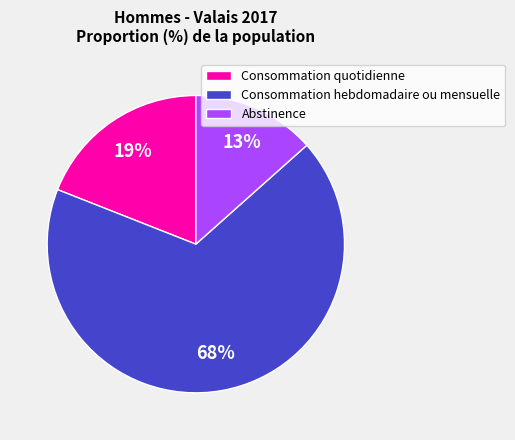

Combined, do Consommation hebdomadaire ou mensuelle and Abstinence account for over 50%?

Yes